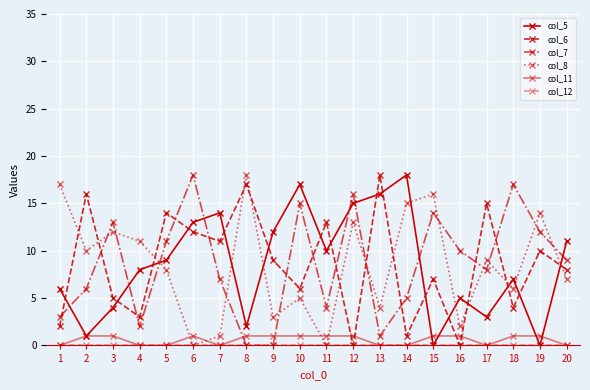

Where is the first local maximum for col_11?

6